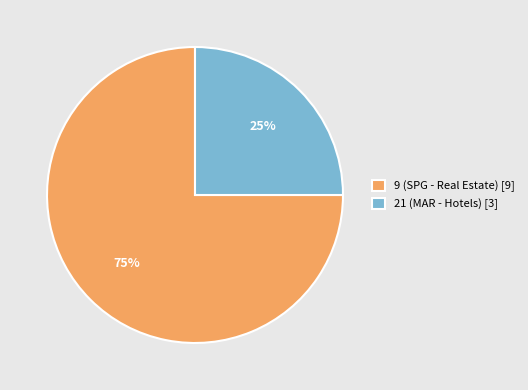

What is the ratio of the value at 21 (MAR - Hotels) [3] to the value at 9 (SPG - Real Estate) [9]?

0.3